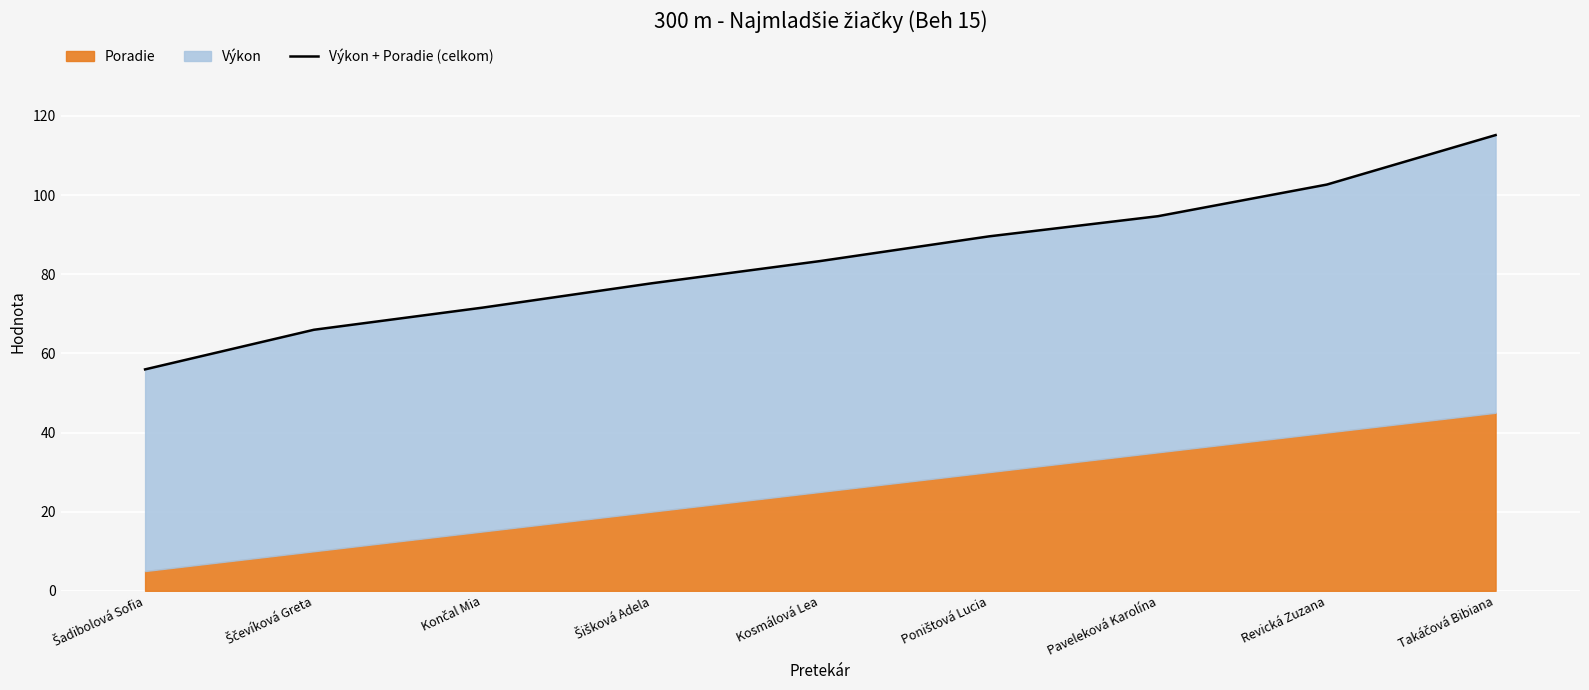

Rank the categories by value from highest to lowest.

Takáčová Bibiana, Revická Zuzana, Paveleková Karolína, Poništová Lucia, Kosmálová Lea, Šišková Adela, Končal Mia, Ščevíková Greta, Šadibolová Sofia